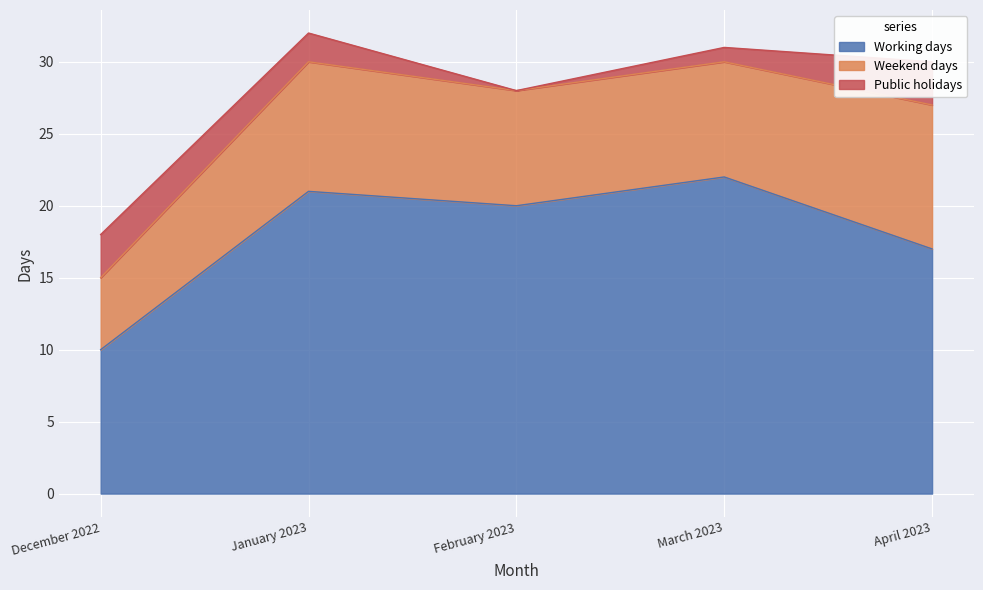

Reading left to right, what are all the values shown in this chart?

Working days: 10	21	20	22	17
Weekend days: 5	9	8	8	10
Public holidays: 3	2	0	1	3